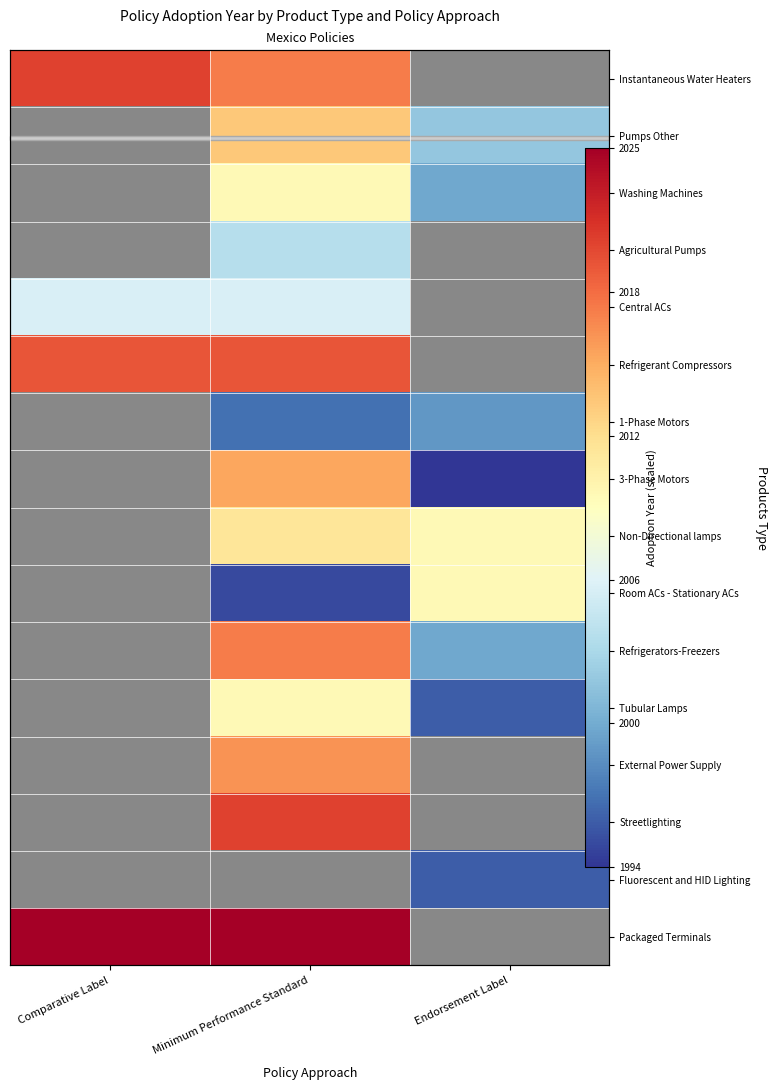

How many distinct data groups are displayed?

16